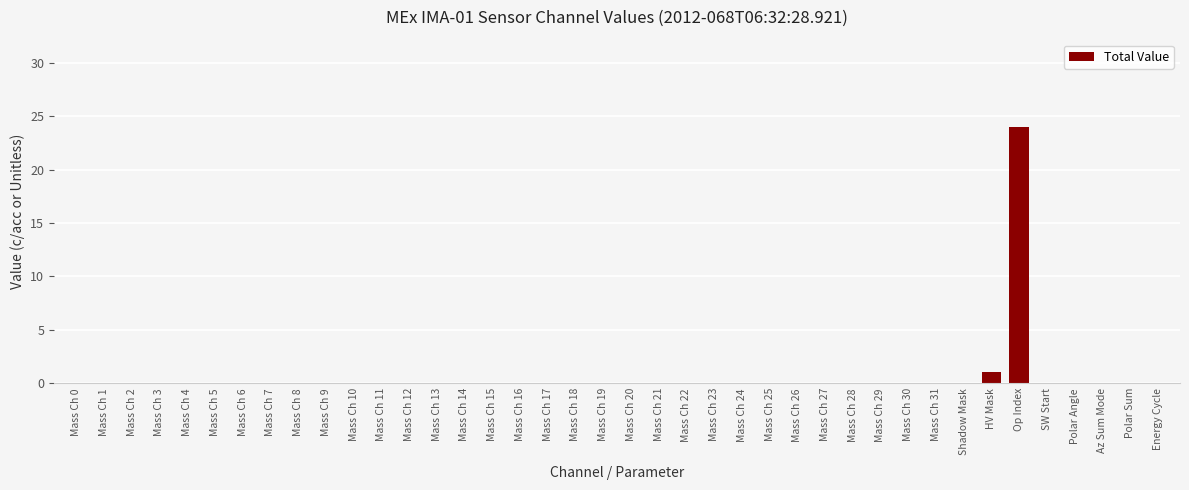

Which category has the highest value across all series?

Op Index